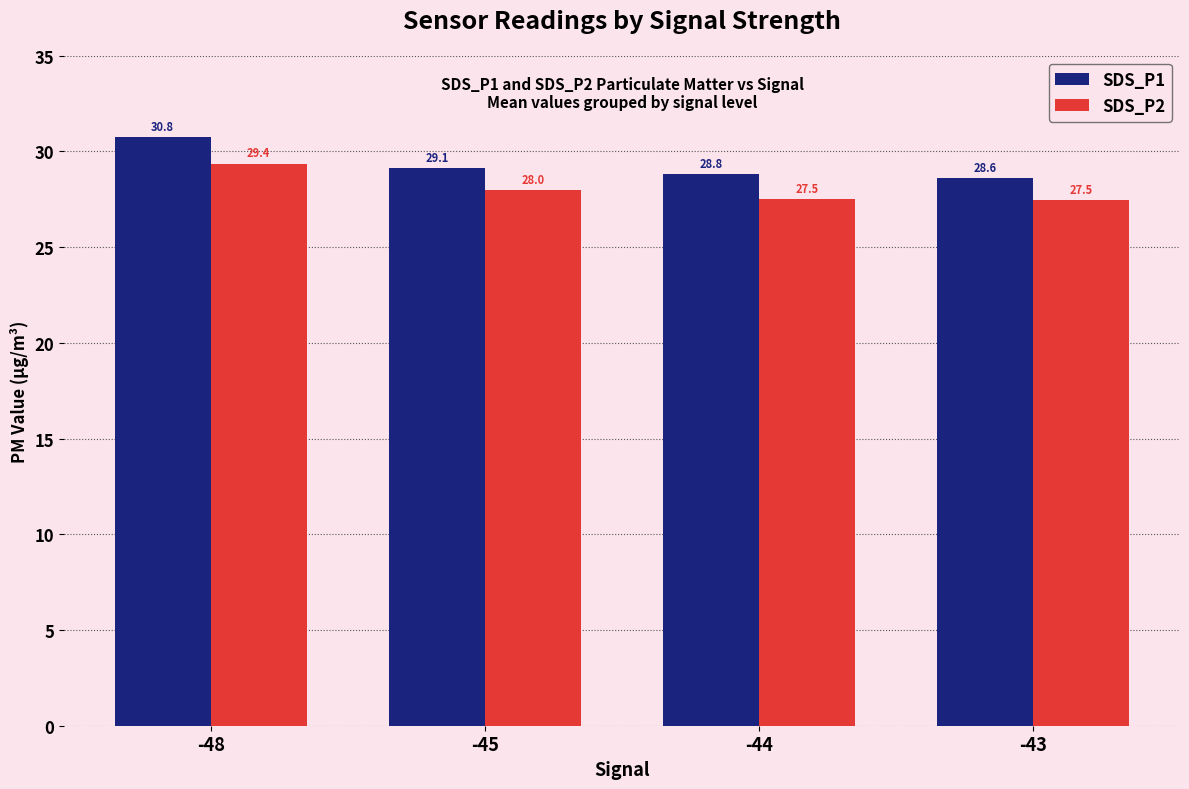

At which category does the chart reach its peak across all series?

-48